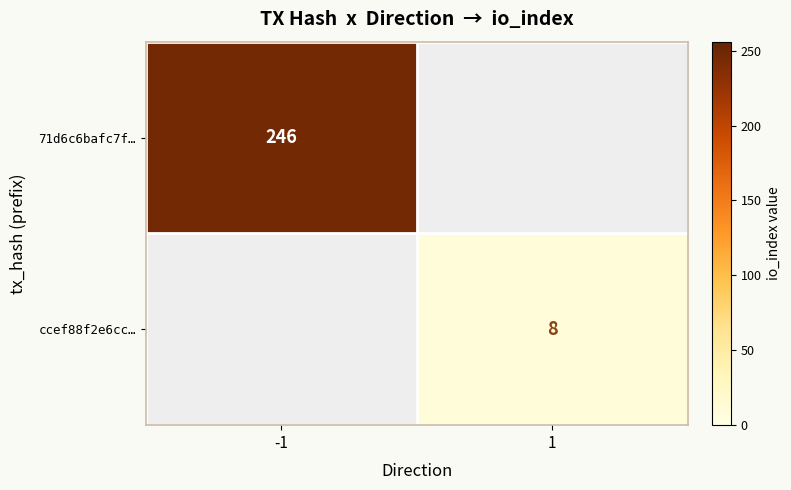

The ccef88f2e6cc… series shows 8 at 1. True or false?

True